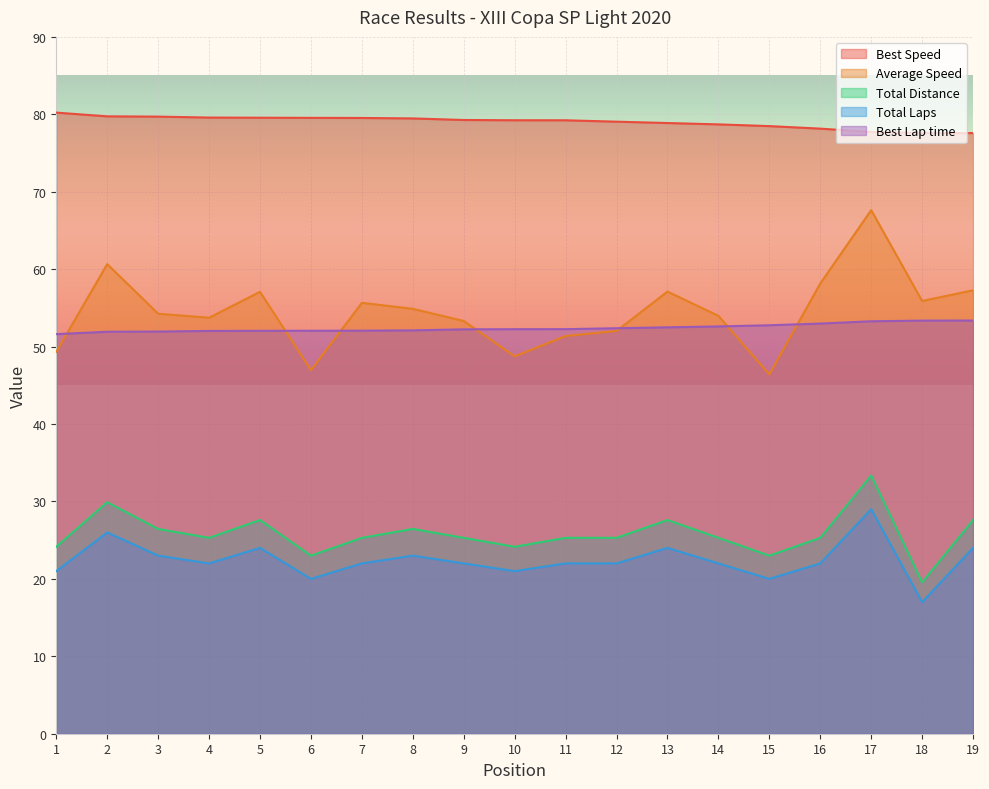

Reading left to right, what are all the values shown in this chart?

Total Laps: 24.1	29.9	26.4	25.3	27.6	23.0	25.3	26.4	25.3	24.1	25.3	25.3	27.6	25.3	23.0	25.3	33.4	19.6	27.6
Best Lap time: 51.6	51.9	51.9	52.0	52.0	52.0	52.1	52.1	52.2	52.2	52.3	52.4	52.5	52.6	52.8	53.0	53.3	53.4	53.4
Best Speed: 80.2	79.7	79.7	79.6	79.6	79.5	79.5	79.5	79.3	79.2	79.2	79.0	78.9	78.7	78.5	78.2	77.7	77.6	77.6
Average Speed: 49.3	60.7	54.2	53.7	57.1	46.9	55.7	54.9	53.3	48.7	51.4	52.0	57.1	54.0	46.4	58.2	67.6	55.9	57.3
Total Distance: 21.0	26.0	23.0	22.0	24.0	20.0	22.0	23.0	22.0	21.0	22.0	22.0	24.0	22.0	20.0	22.0	29.0	17.0	24.0